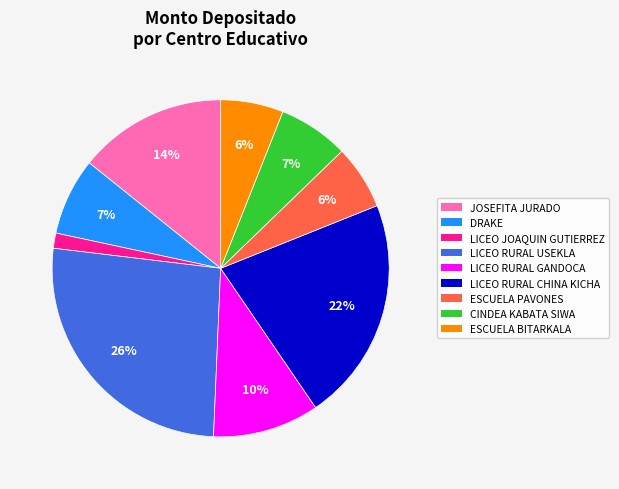

Is there any slice that represents more than half of the pie?

No